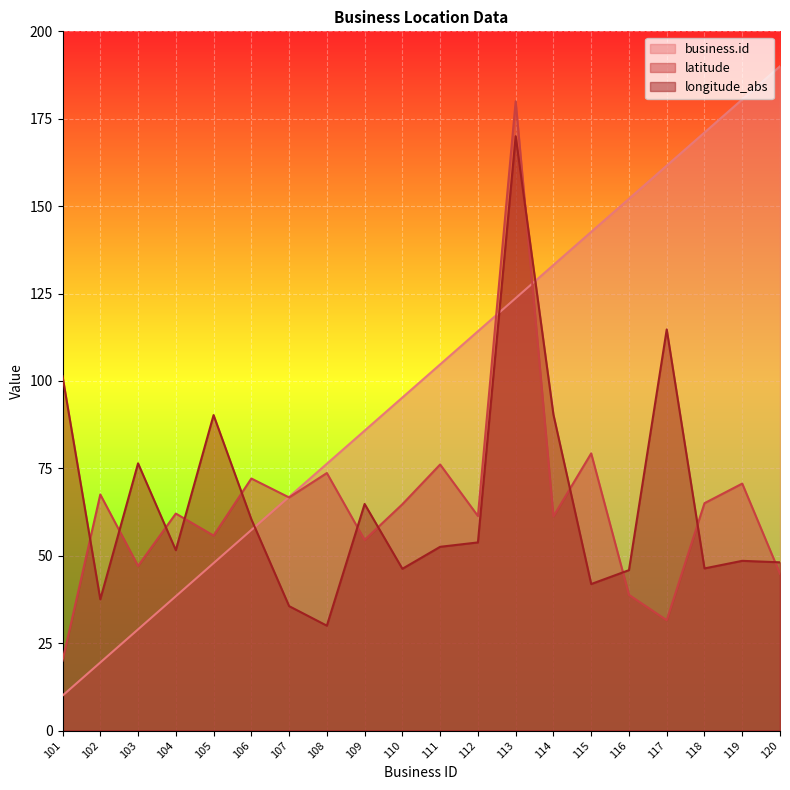

How many distinct data groups are displayed?

3